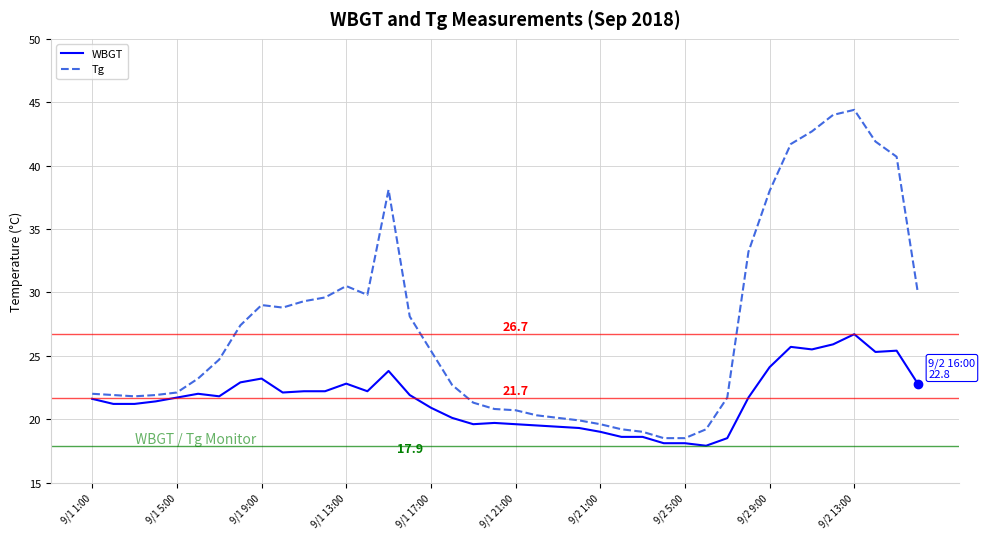

At how many categories does at least one series exceed 17?

40